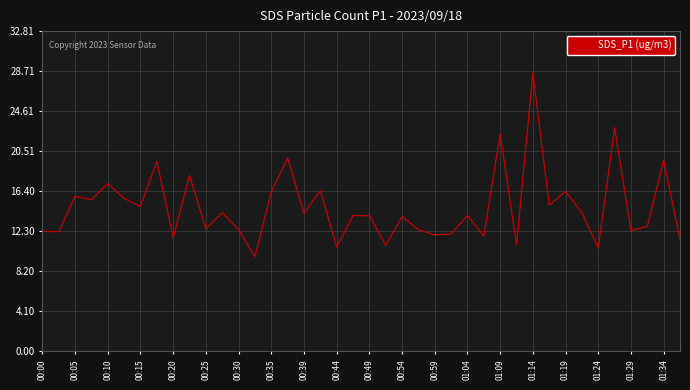

What is the minimum value shown in the chart?

9.7